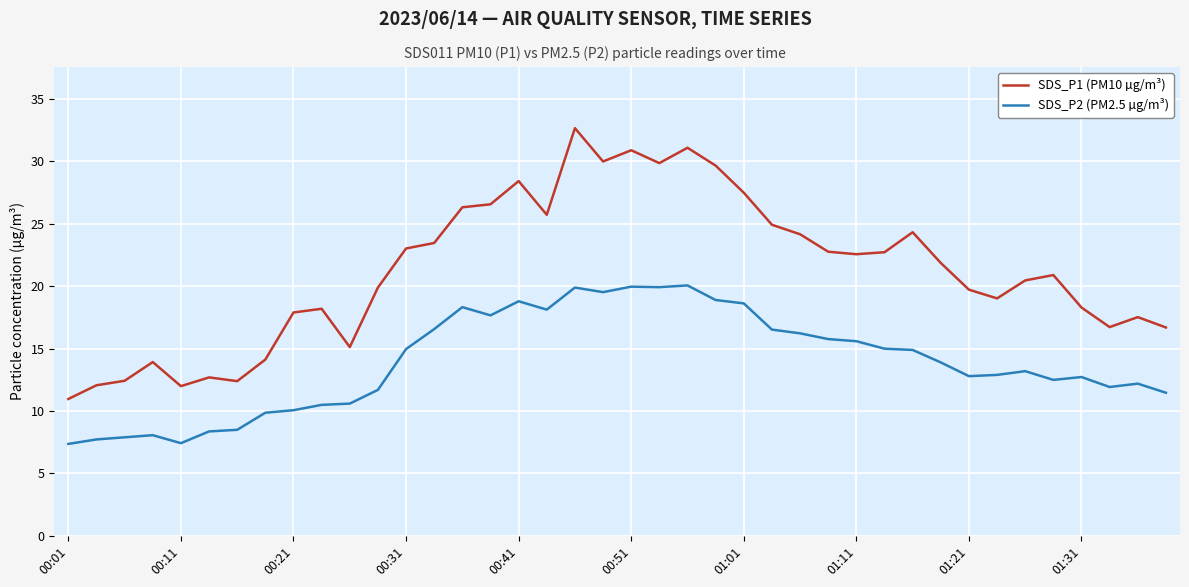

What is the maximum value shown in the chart?

32.7